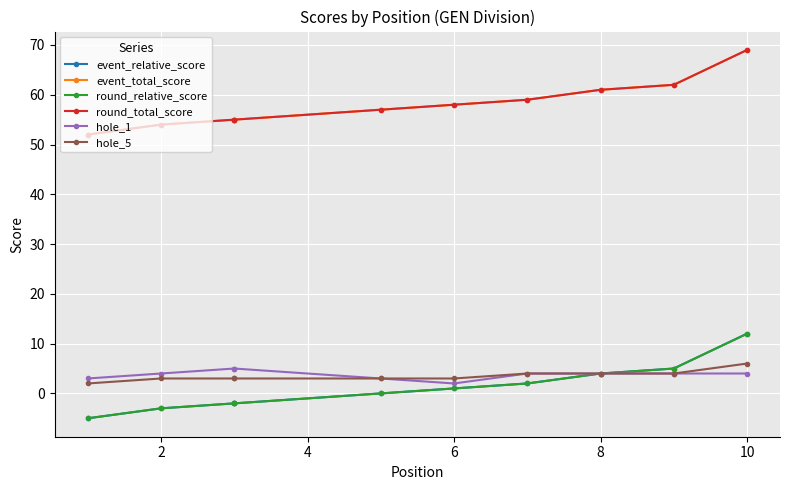

How many data points in hole_5 are less than 3?

1